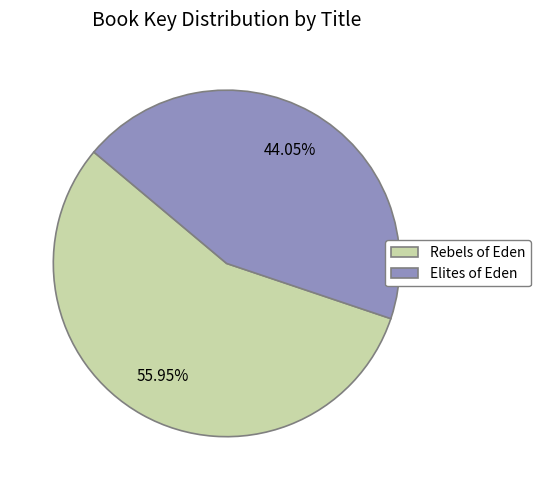

Which category has the smallest portion of the pie?

Elites of Eden